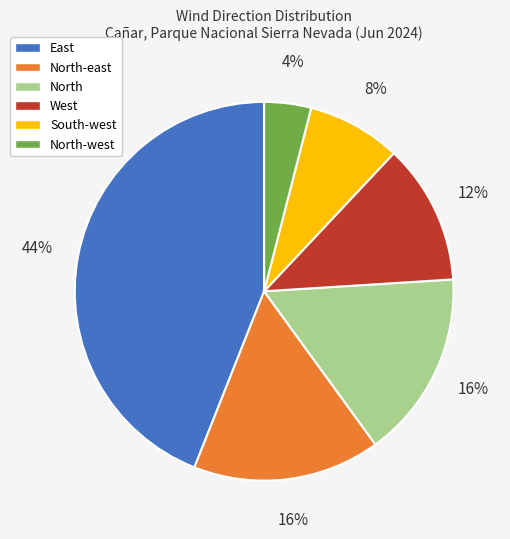

Is there a majority slice in this chart?

No